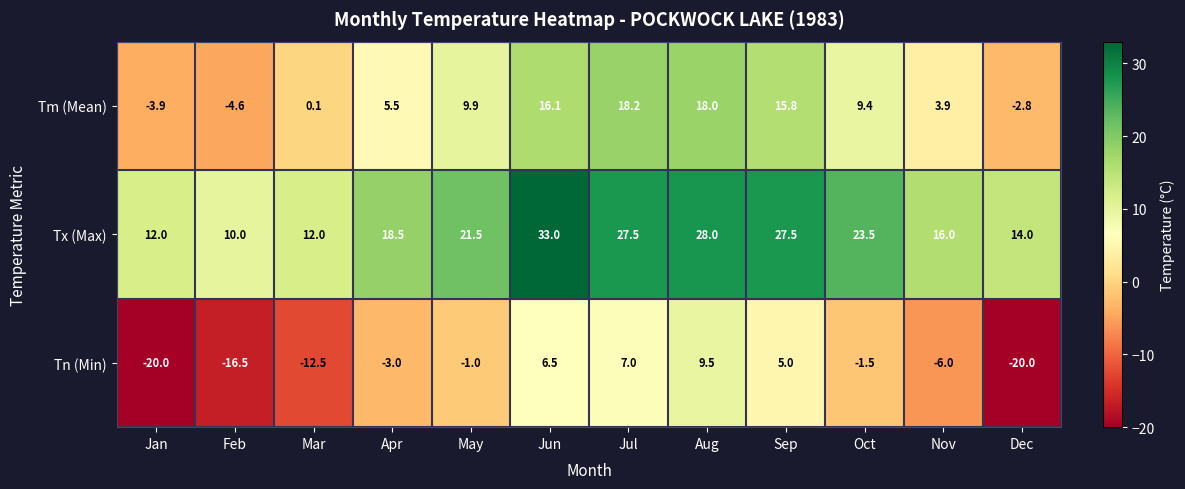

At which label does Tx (Max) reach its minimum?

Feb